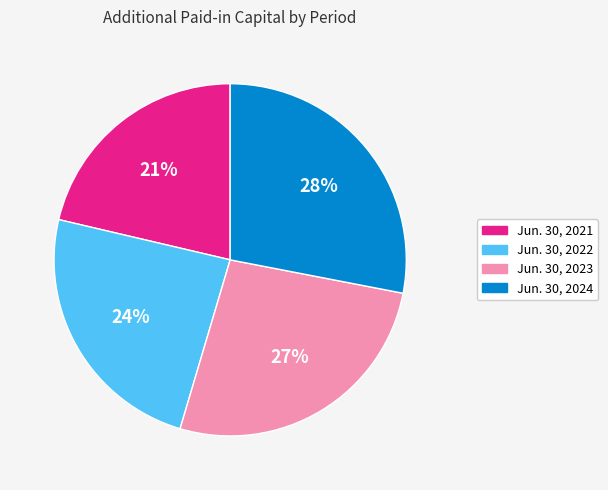

Rank the categories by value from highest to lowest.

Jun. 30, 2024, Jun. 30, 2023, Jun. 30, 2022, Jun. 30, 2021